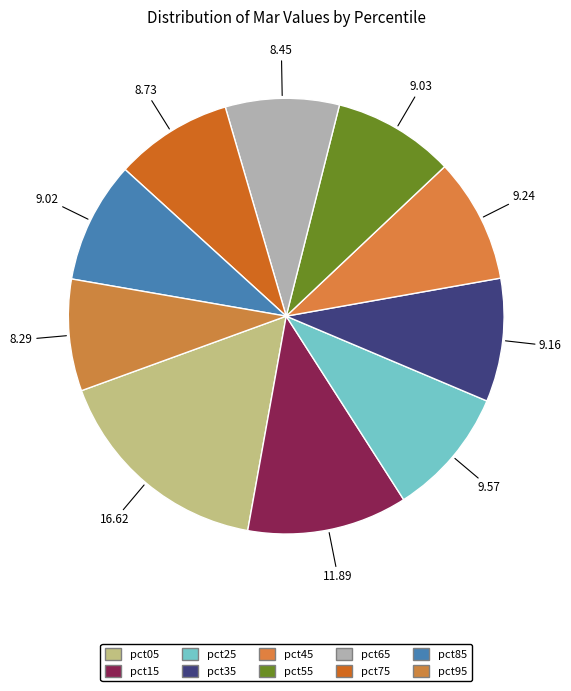

How many segments does this pie chart have?

10